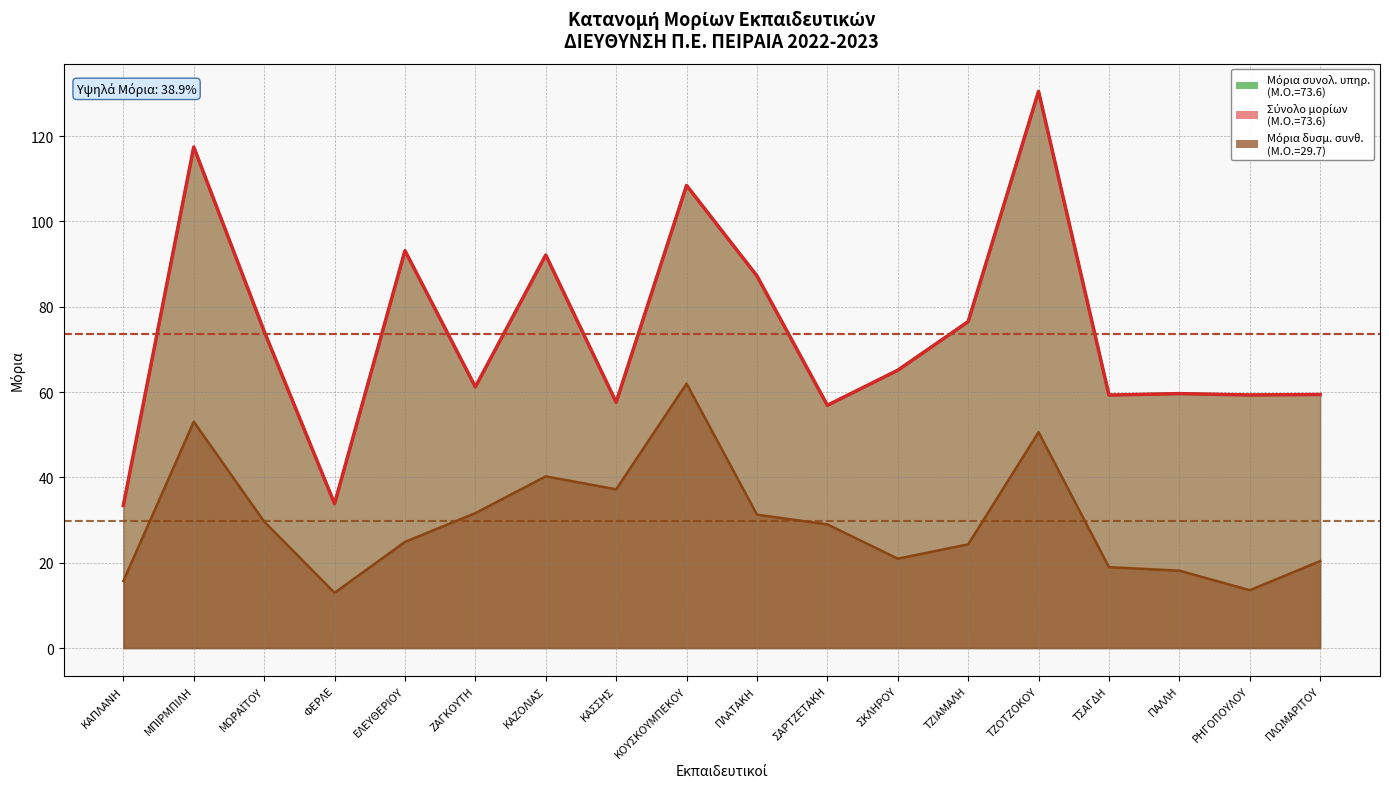

Reading left to right, what are all the values shown in this chart?

Μόρια συνολ. υπηρ.: ΚΑΠΛΑΝΗ=33.4	ΜΠΙΡΜΠΙΛΗ=117.4	ΜΩΡΑΪΤΟΥ=74.3	ΦΕΡΛΕ=33.8	ΕΛΕΥΘΕΡΙΟΥ=93.1	ΖΑΓΚΟΥΤΗ=61.2	ΚΑΖΟΛΙΑΣ=92.1	ΚΑΣΣΗΣ=57.6	ΚΟΥΣΚΟΥΜΠΕΚΟΥ=108.4	ΠΛΑΤΑΚΗ=87.2	ΣΑΡΤΖΕΤΑΚΗ=56.9	ΣΚΛΗΡΟΥ=65.1	ΤΖΙΑΜΑΛΗ=76.5	ΤΖΟΤΖΟΚΟΥ=130.5	ΤΣΑΓΔΗ=59.3	ΠΑΛΛΗ=59.6	ΡΗΓΟΠΟΥΛΟΥ=59.3	ΠΛΩΜΑΡΙΤΟΥ=59.4
Σύνολο μορίων: ΚΑΠΛΑΝΗ=33.4	ΜΠΙΡΜΠΙΛΗ=117.4	ΜΩΡΑΪΤΟΥ=74.3	ΦΕΡΛΕ=33.8	ΕΛΕΥΘΕΡΙΟΥ=93.1	ΖΑΓΚΟΥΤΗ=61.2	ΚΑΖΟΛΙΑΣ=92.1	ΚΑΣΣΗΣ=57.6	ΚΟΥΣΚΟΥΜΠΕΚΟΥ=108.4	ΠΛΑΤΑΚΗ=87.2	ΣΑΡΤΖΕΤΑΚΗ=56.9	ΣΚΛΗΡΟΥ=65.1	ΤΖΙΑΜΑΛΗ=76.5	ΤΖΟΤΖΟΚΟΥ=130.5	ΤΣΑΓΔΗ=59.3	ΠΑΛΛΗ=59.6	ΡΗΓΟΠΟΥΛΟΥ=59.3	ΠΛΩΜΑΡΙΤΟΥ=59.4
Μόρια δυσμ. συνθ.: ΚΑΠΛΑΝΗ=15.7	ΜΠΙΡΜΠΙΛΗ=53.1	ΜΩΡΑΪΤΟΥ=29.6	ΦΕΡΛΕ=13.0	ΕΛΕΥΘΕΡΙΟΥ=24.9	ΖΑΓΚΟΥΤΗ=31.6	ΚΑΖΟΛΙΑΣ=40.2	ΚΑΣΣΗΣ=37.2	ΚΟΥΣΚΟΥΜΠΕΚΟΥ=62.0	ΠΛΑΤΑΚΗ=31.3	ΣΑΡΤΖΕΤΑΚΗ=29.0	ΣΚΛΗΡΟΥ=21.0	ΤΖΙΑΜΑΛΗ=24.3	ΤΖΟΤΖΟΚΟΥ=50.6	ΤΣΑΓΔΗ=19.0	ΠΑΛΛΗ=18.1	ΡΗΓΟΠΟΥΛΟΥ=13.6	ΠΛΩΜΑΡΙΤΟΥ=20.4